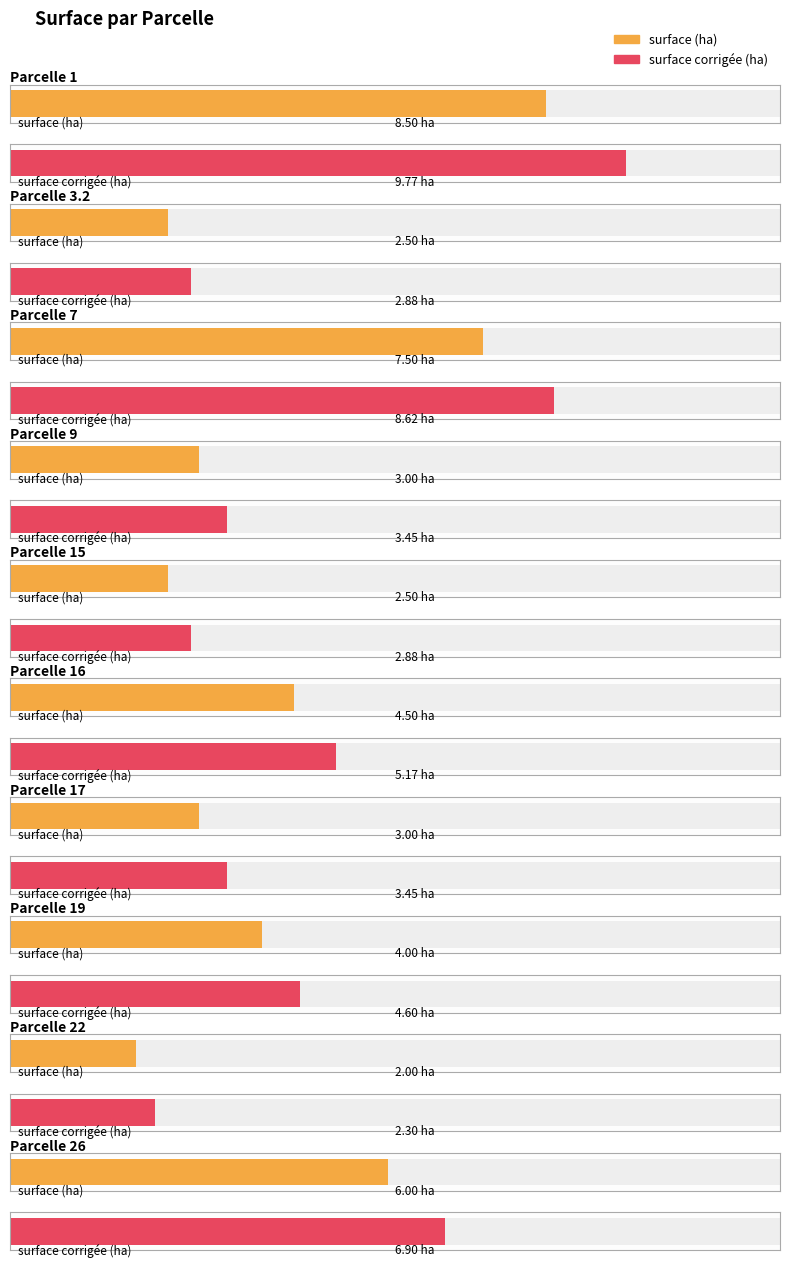

At which label does surface reach its peak?

1